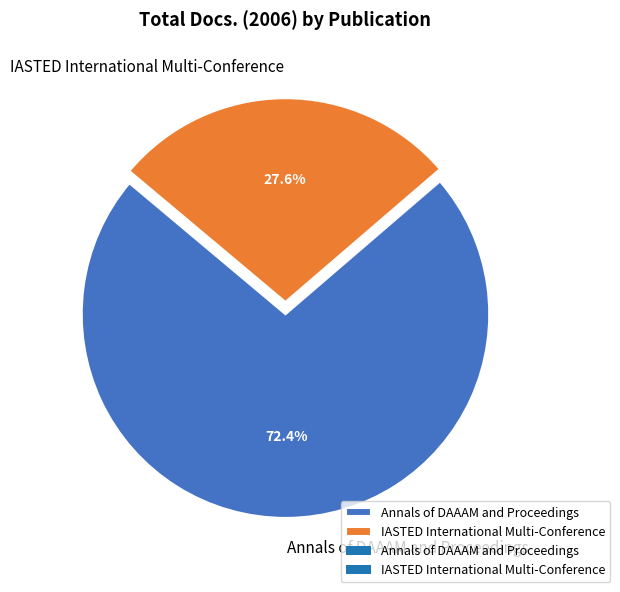

Between Annals of DAAAM and Proceedings and IASTED International Multi-Conference, which is larger?

Annals of DAAAM and Proceedings